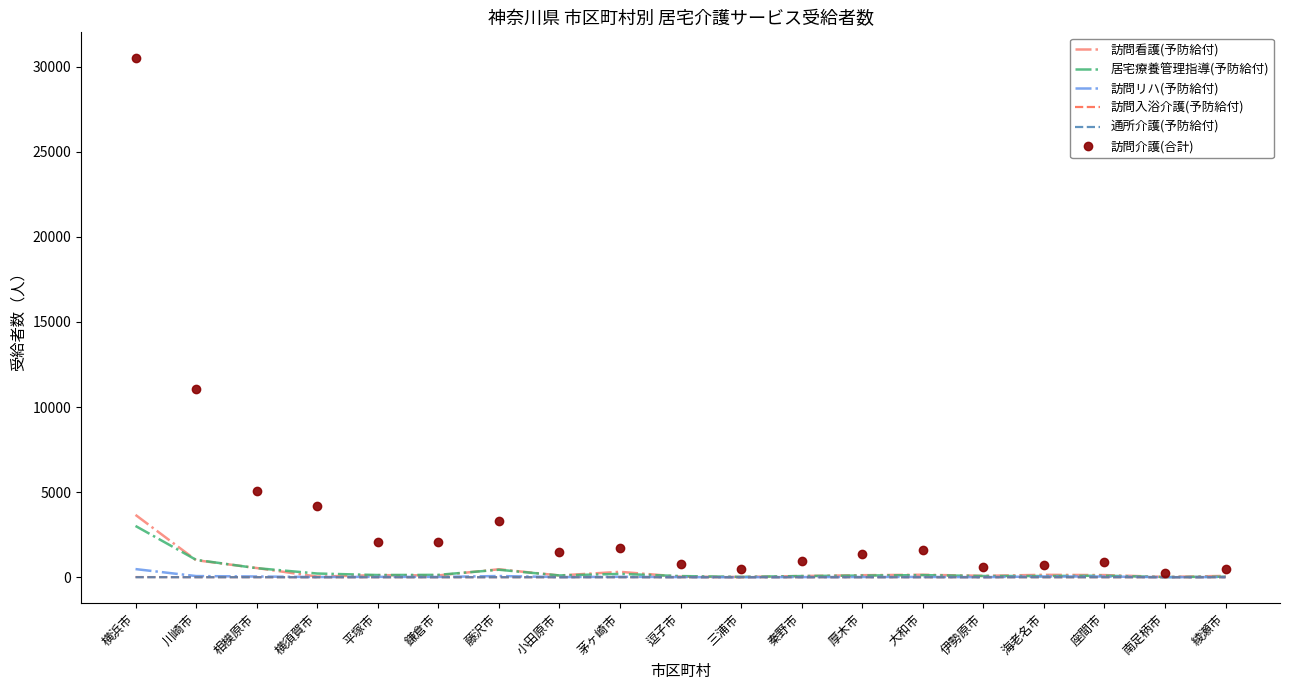

Which series has the largest total across all categories?

訪問介護(合計)